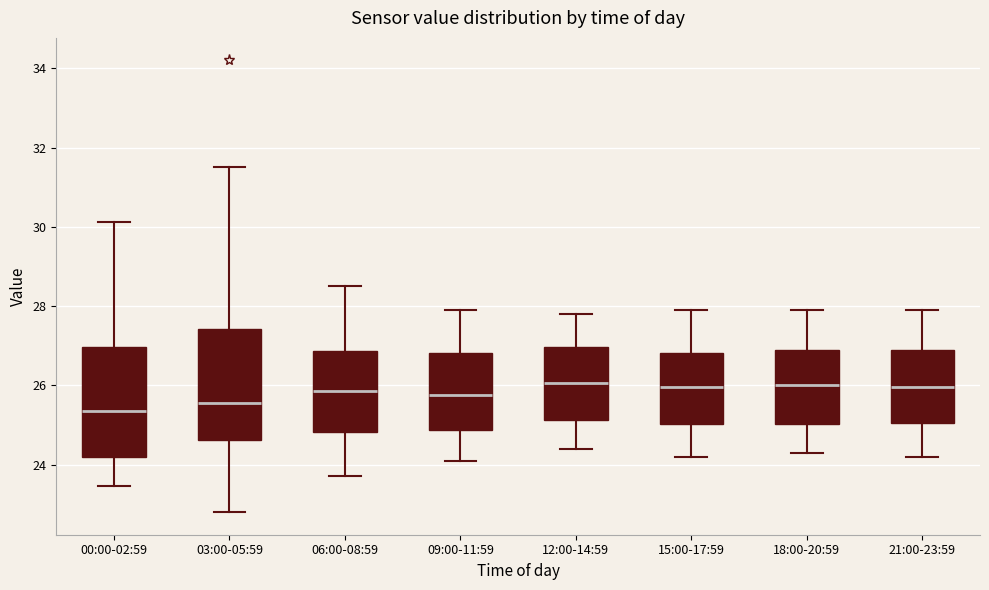

Reading left to right, transcribe this box plot: for each box, give where its median line is, the range the box spans, and where its two whiskers end, as read against the y-axis. The values are not printed on the chart, so give them approximately, as read against the axis.

00:00-02:59: median 25.4, box 24.2 to 27.0, whiskers 23.4 to 30.2
03:00-05:59: median 25.6, box 24.6 to 27.4, whiskers 22.8 to 31.6
06:00-08:59: median 25.8, box 24.8 to 26.8, whiskers 23.8 to 28.6
09:00-11:59: median 25.8, box 24.8 to 26.8, whiskers 24.2 to 28.0
12:00-14:59: median 26.0, box 25.2 to 27.0, whiskers 24.4 to 27.8
15:00-17:59: median 26.0, box 25.0 to 26.8, whiskers 24.2 to 28.0
18:00-20:59: median 26.0, box 25.0 to 27.0, whiskers 24.4 to 28.0
21:00-23:59: median 26.0, box 25.0 to 27.0, whiskers 24.2 to 28.0